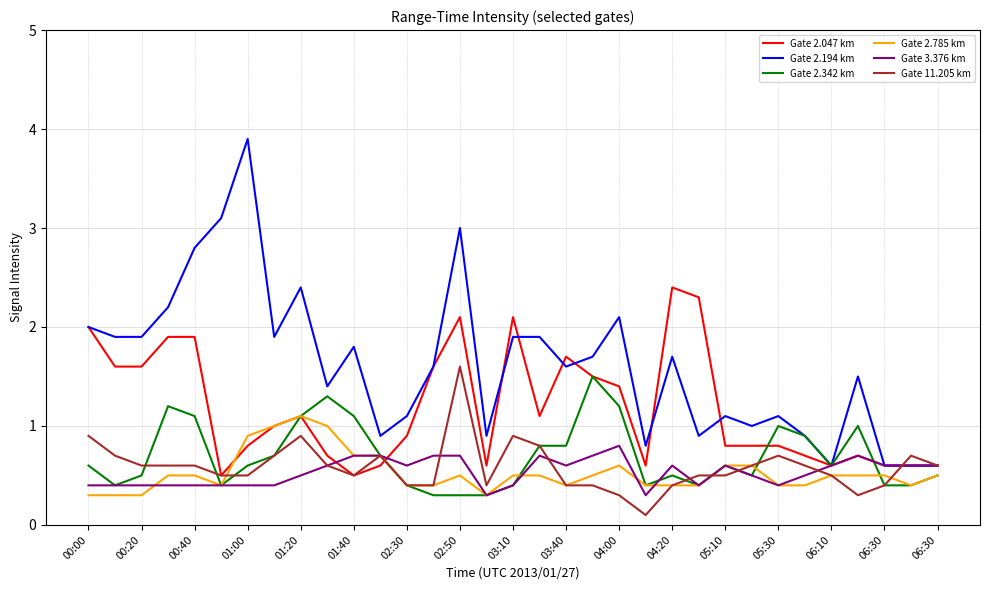

Count the number of categories in the chart.

33